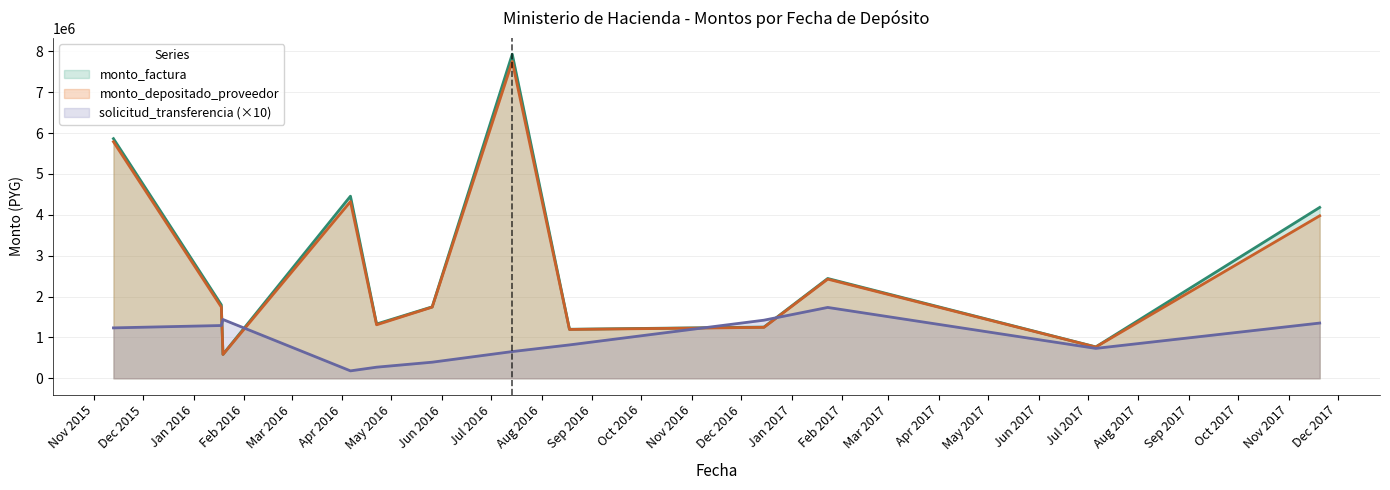

At which category does the chart reach its minimum across all series?

2016-04-06